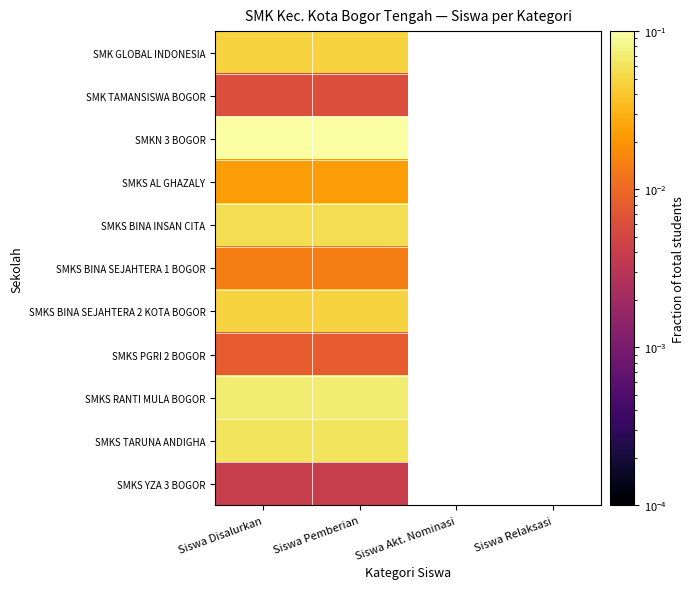

What is the total value across all series at Siswa Pemberian?

0.5